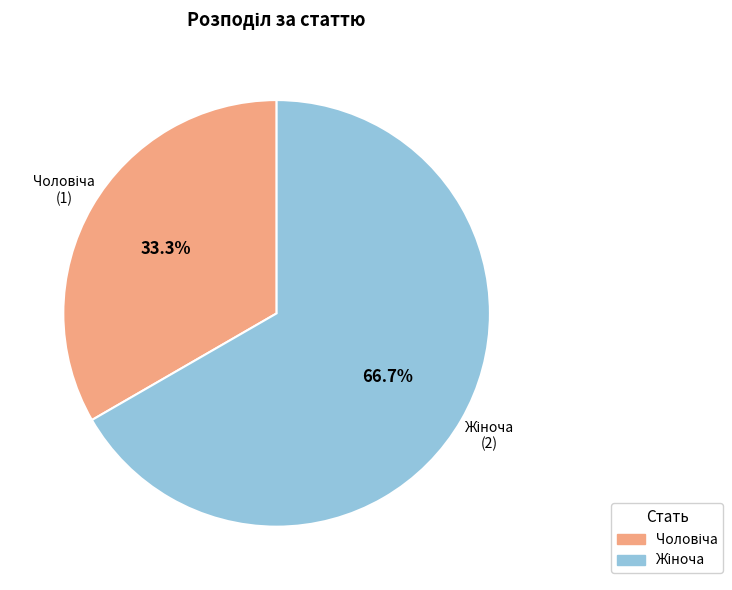

Does any single category account for the majority?

Yes